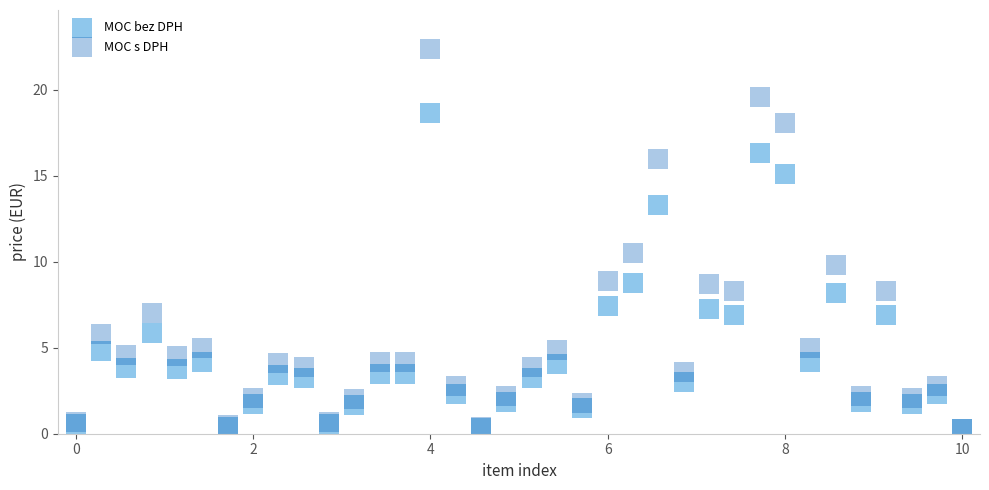

Across all series, what Y value is closest to 11?

10.5